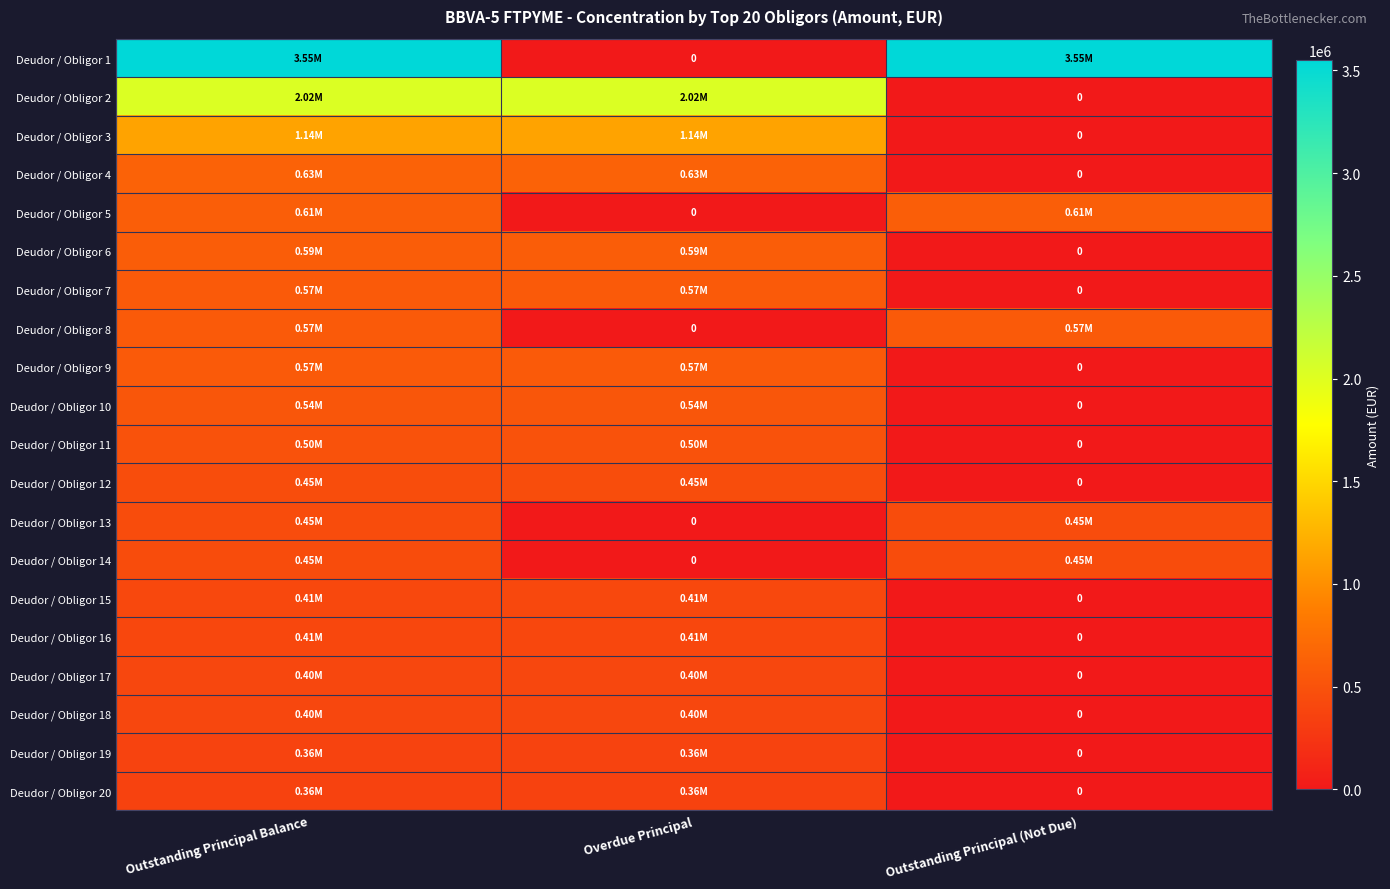

What is the difference between the highest and lowest values at Outstanding Principal (Not Due)?

3552020.8